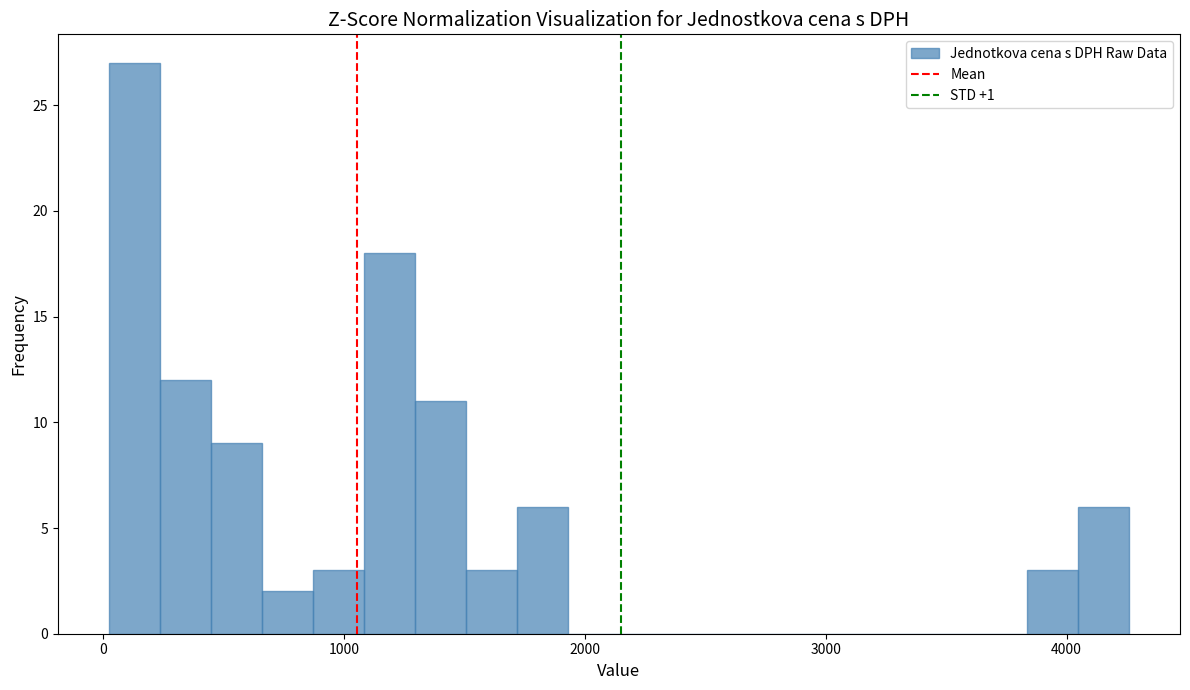

Read against the x-axis, roughly where is the centre of the tallest bar?

100